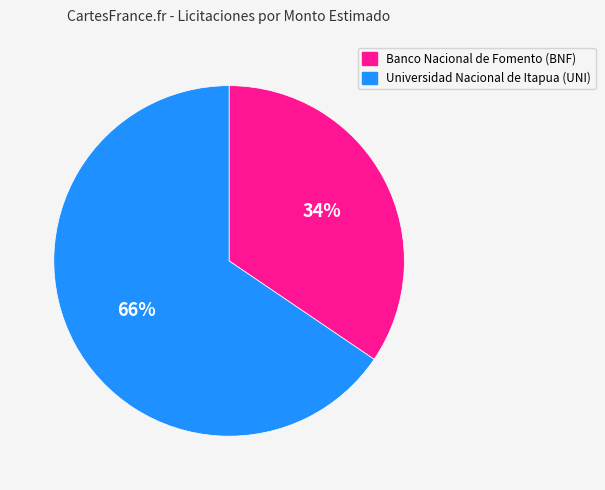

Is there a majority slice in this chart?

Yes